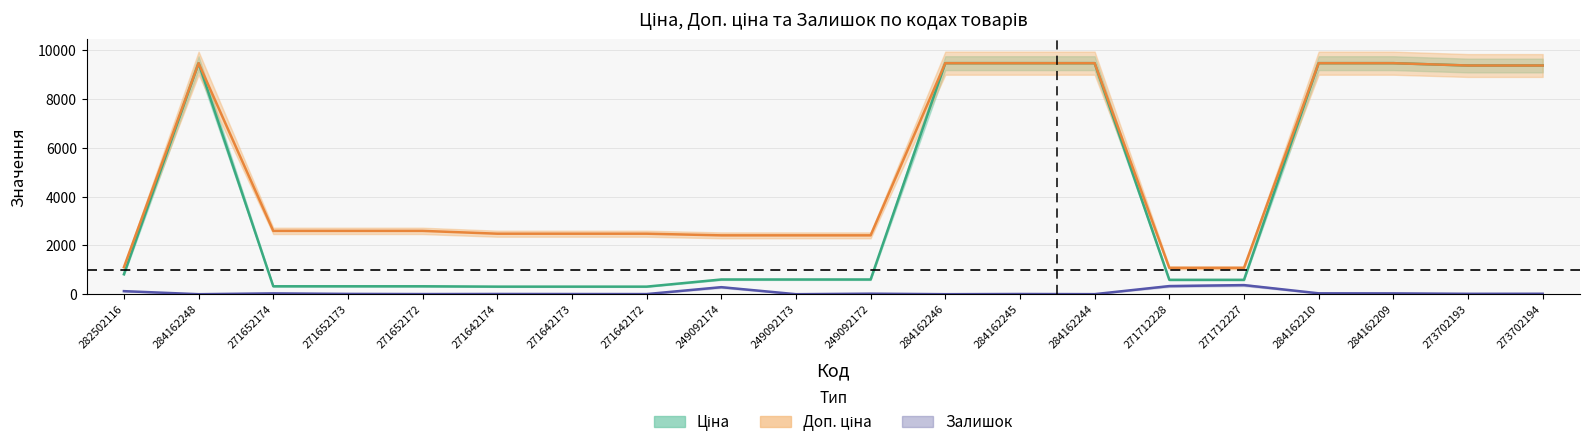

Where is the first local maximum for Залишок?

271652174